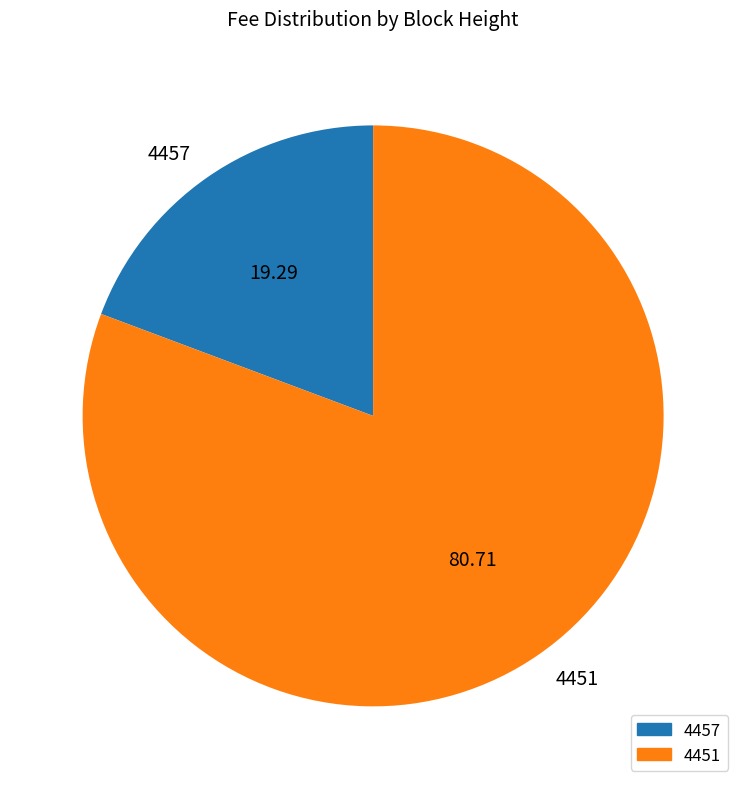

Which category has the smallest portion of the pie?

4457